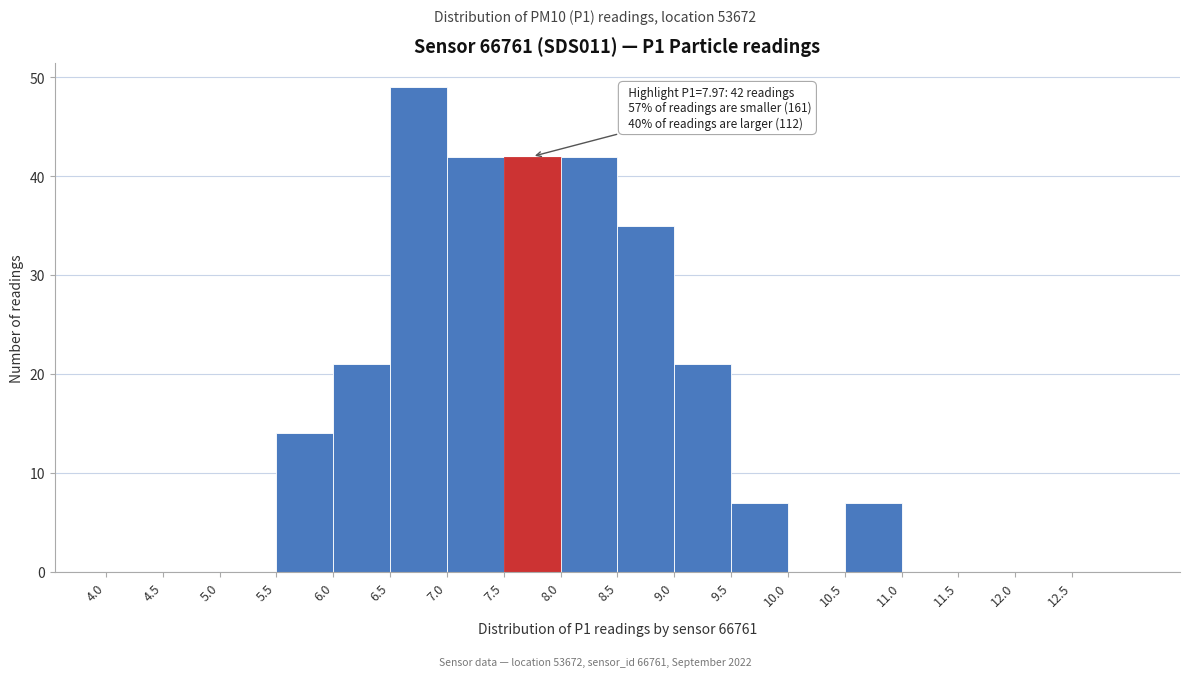

Over which range of the x-axis is the bar tallest?

6.5 to 7.0